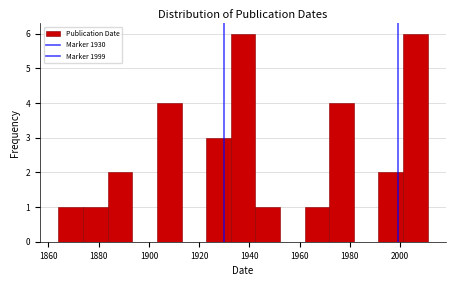

How tall is the bar that spans 1971.8 to 1981.6 on the x-axis? Neither the bar edges nor the heights are printed on the chart, so give them approximately, as read against the axes.

4